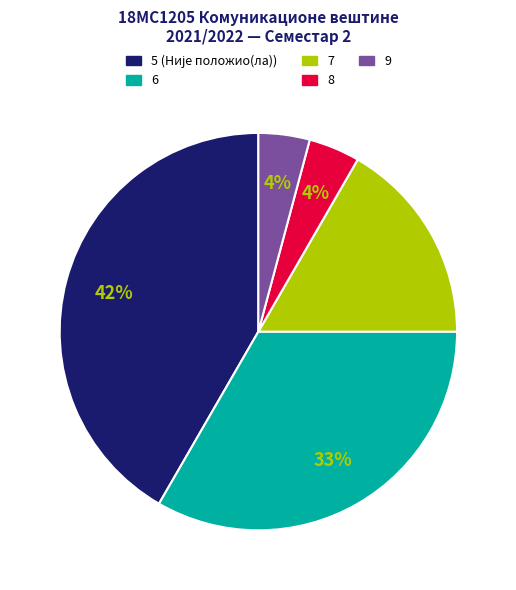

Is there any slice that represents more than half of the pie?

No